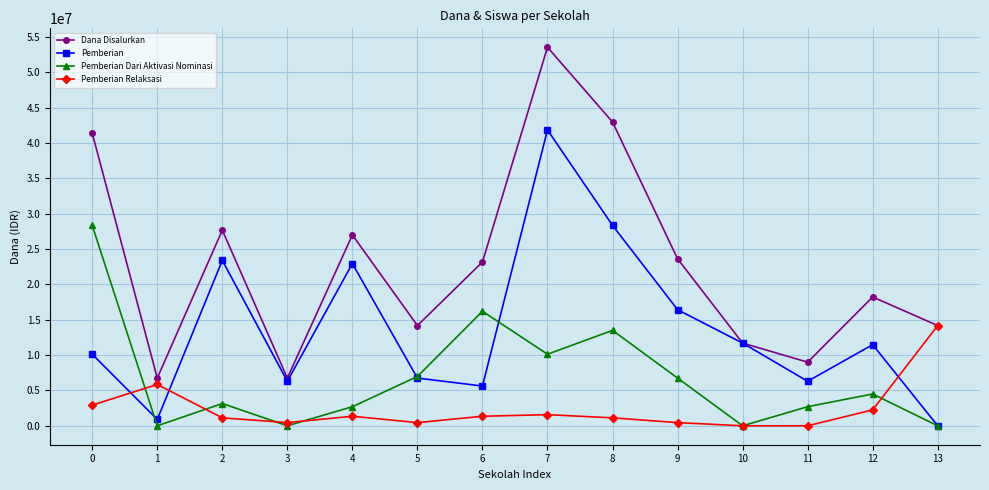

What is the maximum value shown in the chart?

53550000